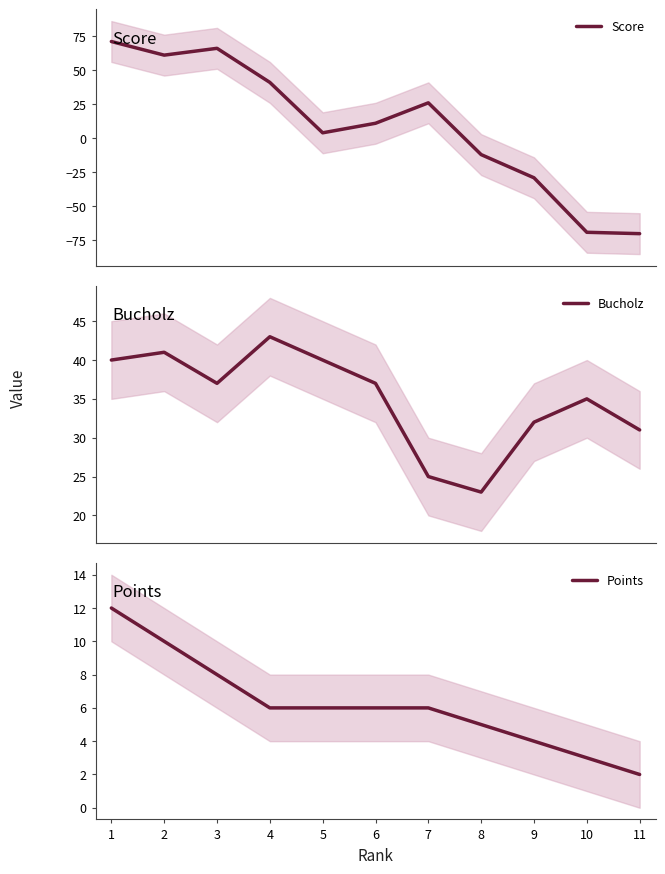

True or false: Bucholz and Points intersect in this chart.

False